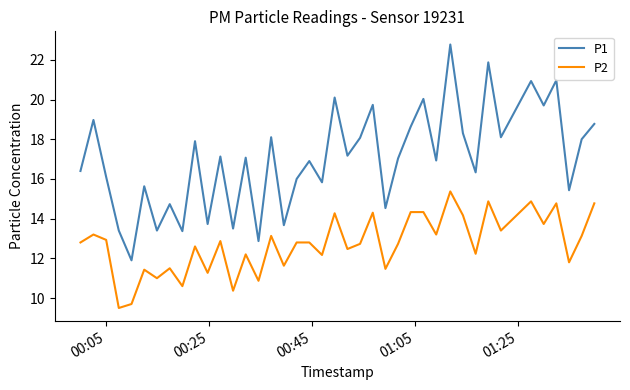

Rank the series by their average value, from lowest to highest.

P2, P1